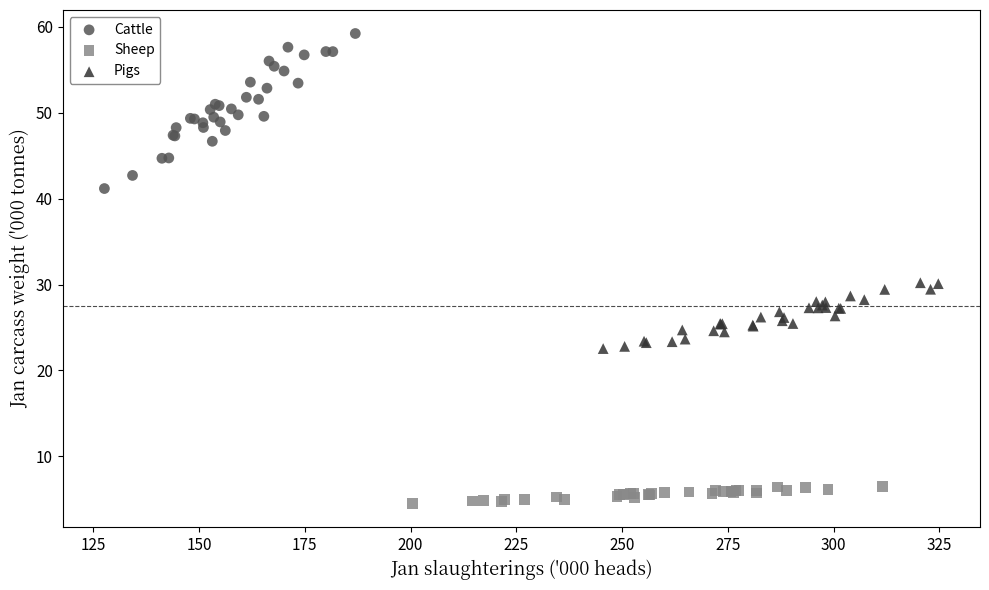

Which series reaches the maximum Y coordinate?

Cattle